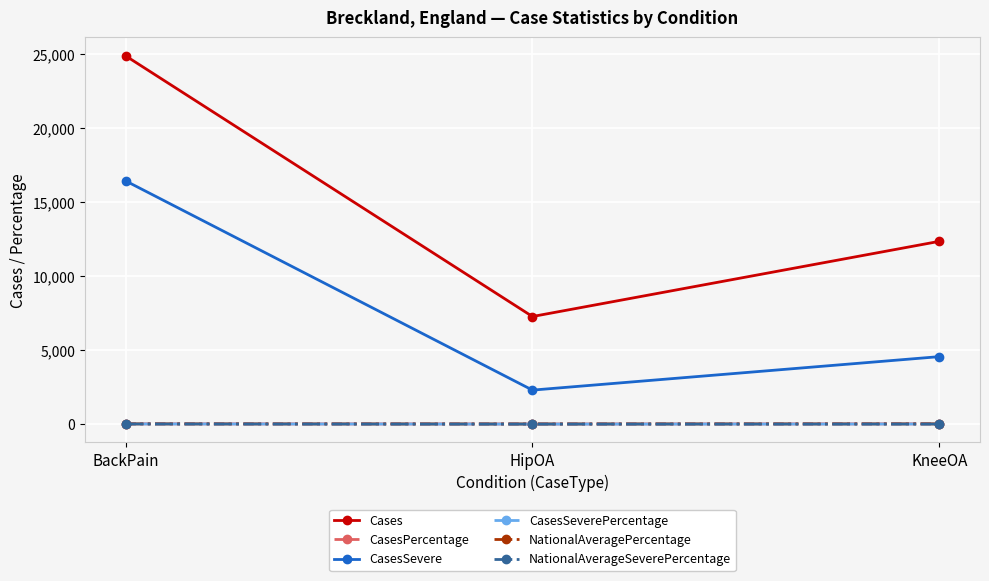

Which series has the largest range (max minus min)?

Cases